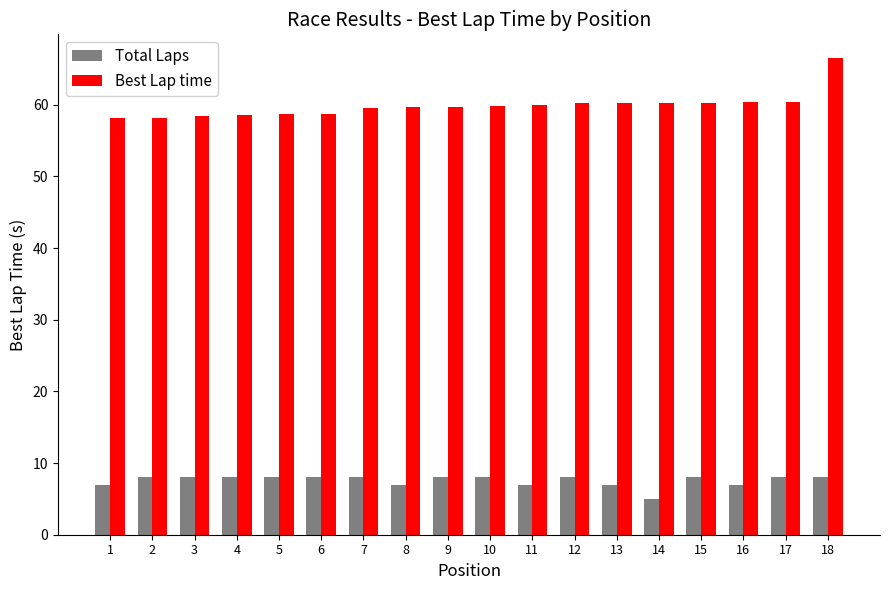

What is the value of the Best Lap time bar at the 10th from the left?

59.8